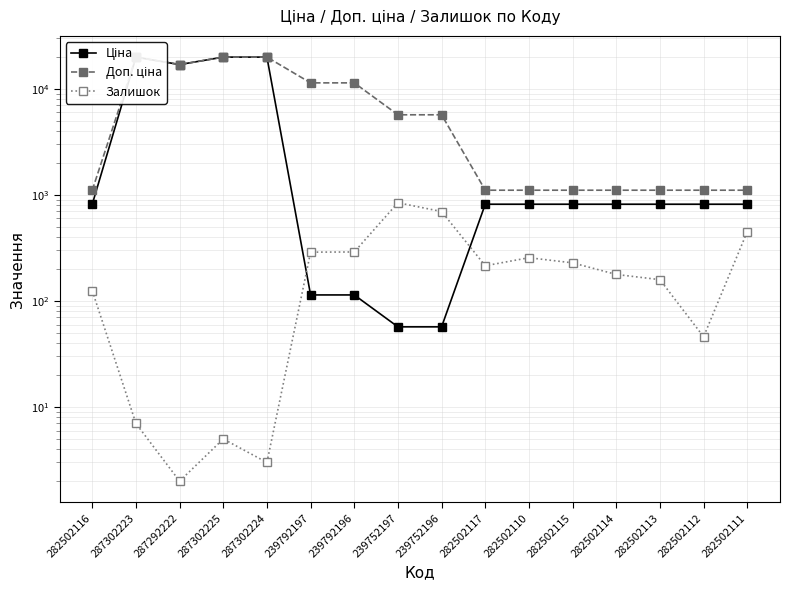

True or false: Ціна and Доп. ціна cross at least once.

False